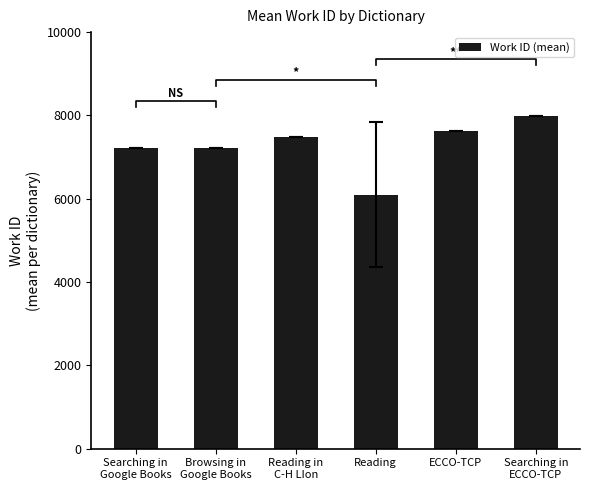

What is the difference between the second highest and second lowest values?

398